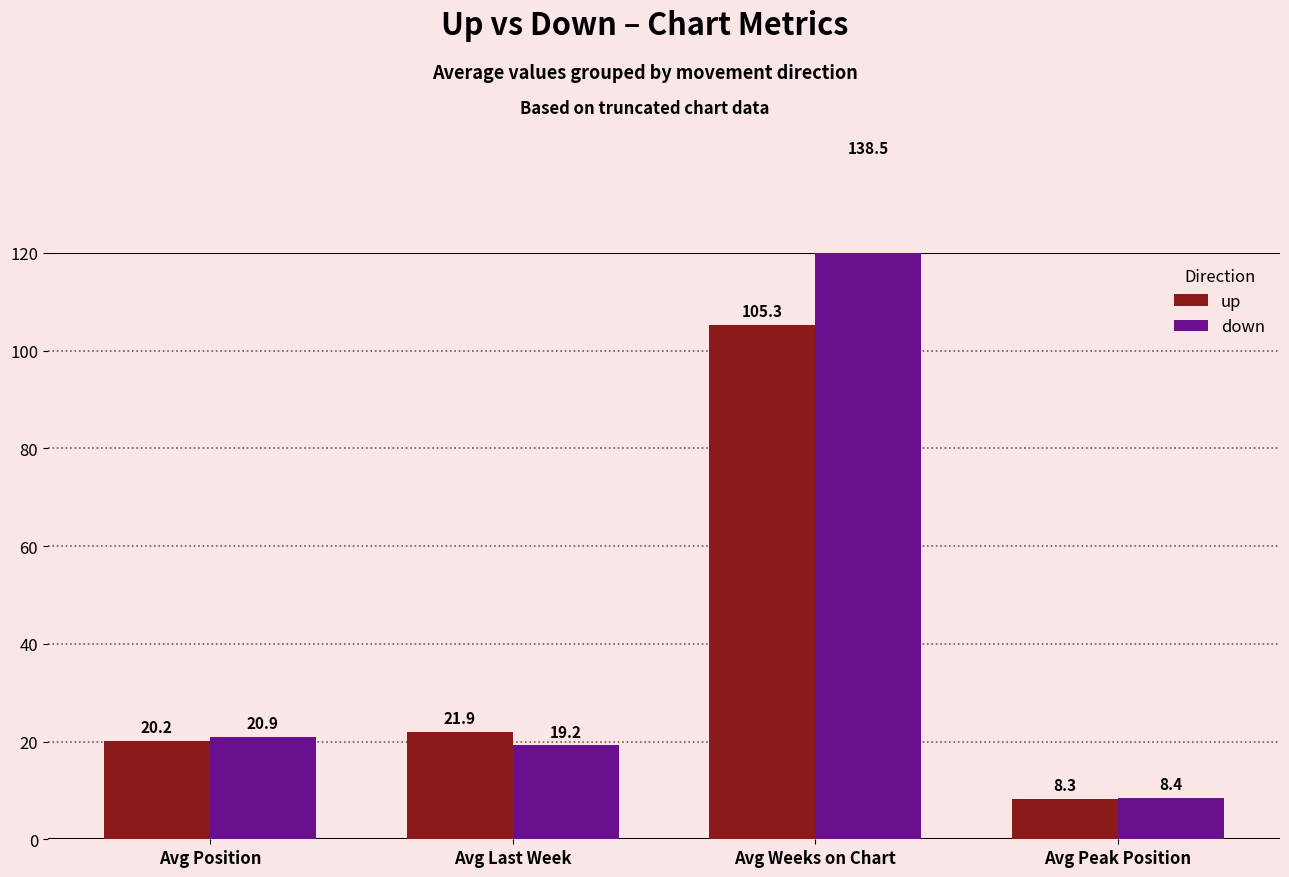

What is the value of the up bar at the 4th from the left?

8.3